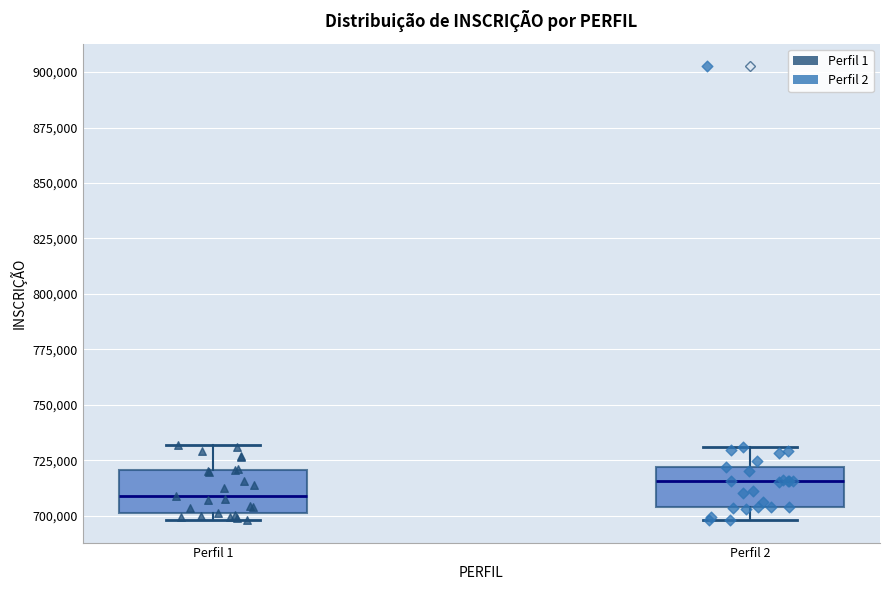

Reading left to right, transcribe this box plot: for each box, give where its median line is, the range the box spans, and where its two whiskers end, as read against the y-axis. The values are not printed on the chart, so give them approximately, as read against the axis.

Perfil 1: median 710000, box 700000 to 720000, whiskers 700000 (just below the box's lower edge) to 730000
Perfil 2: median 715000, box 705000 to 720000, whiskers 700000 to 730000